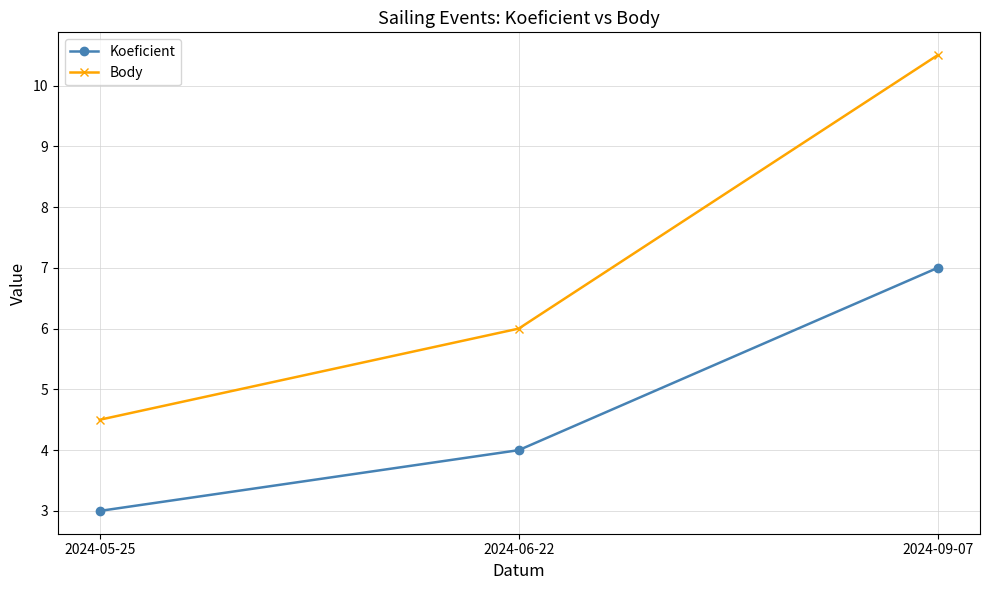

What is the difference between the second highest and minimum values in the Koeficient series?

1.0